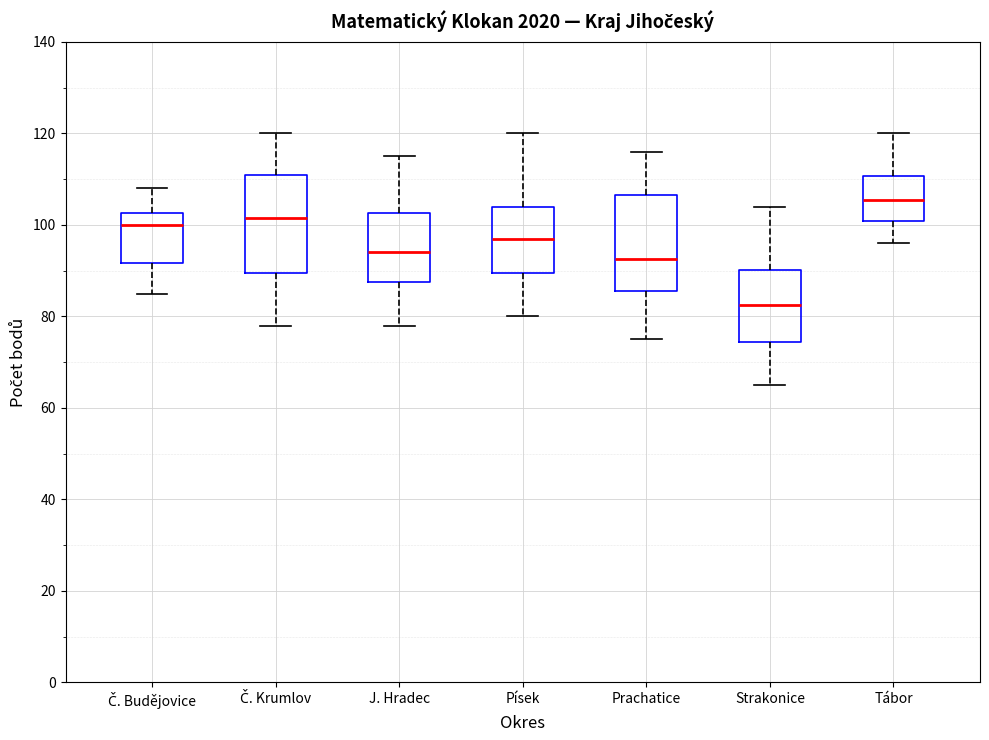

Which box's median line is the highest?

Tábor